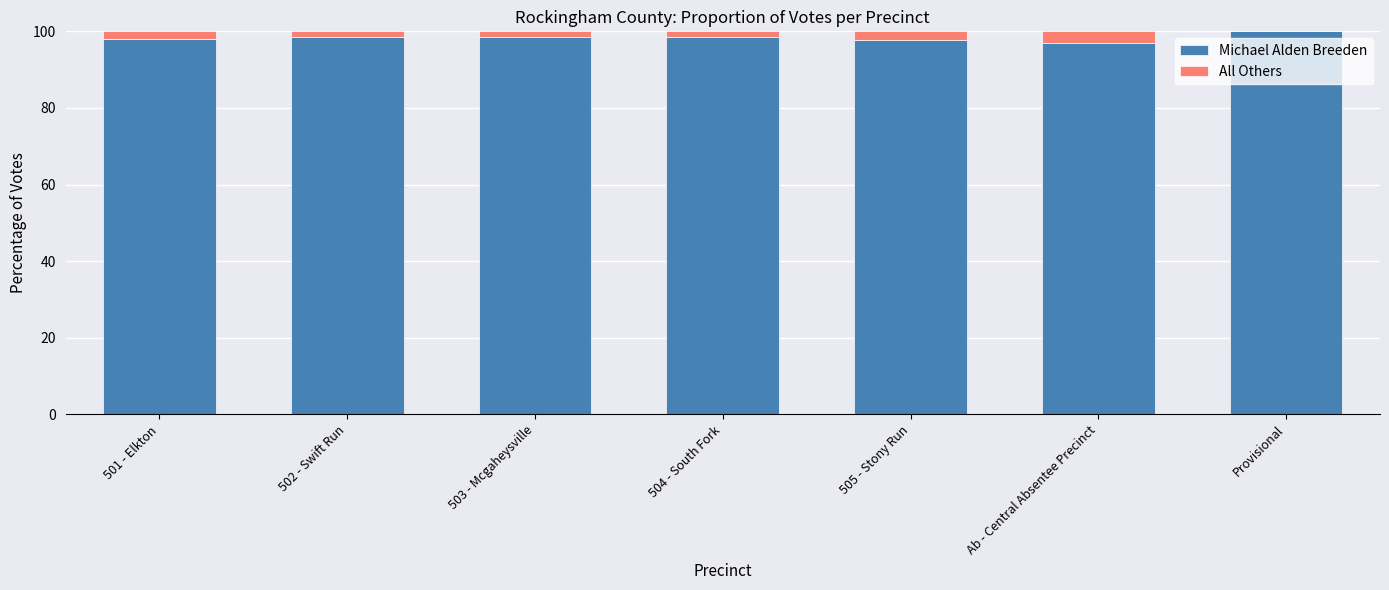

What is the highest value of the Michael Alden Breeden series?

100.0